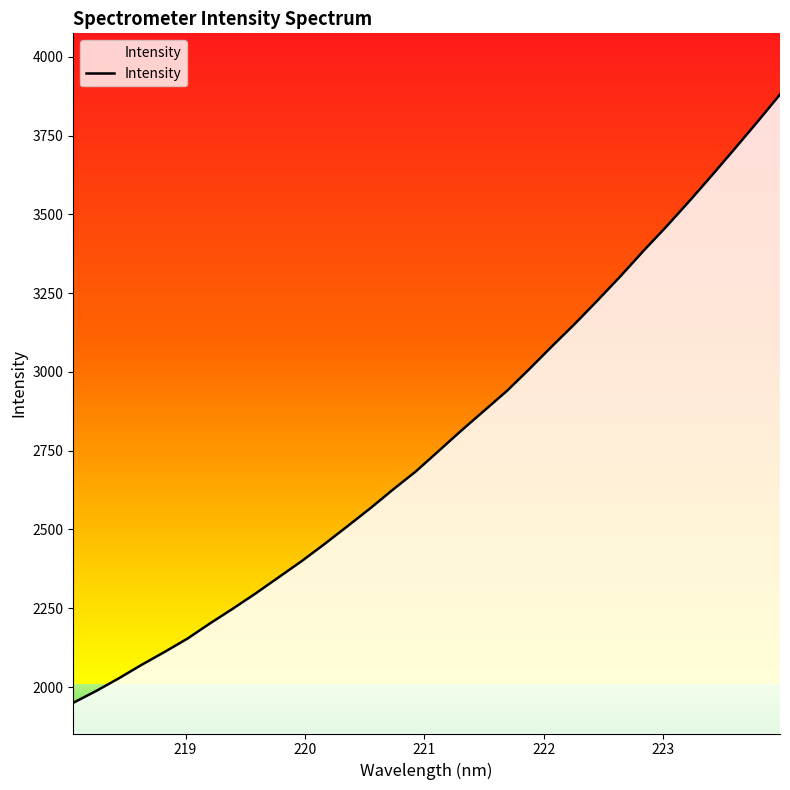

What is the minimum value shown in the chart?

1949.9